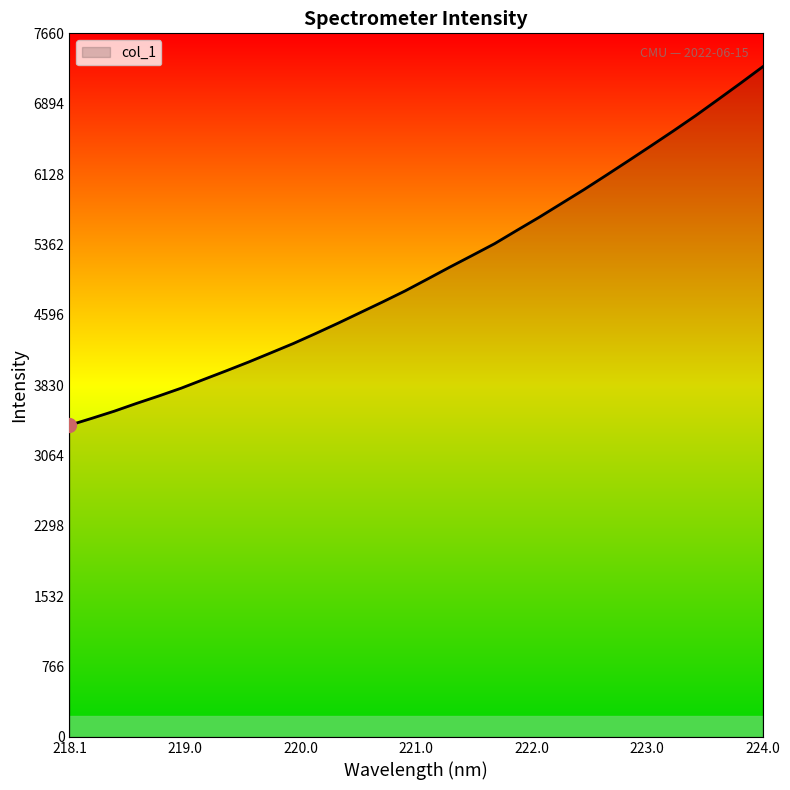

What is the smallest value displayed?

3393.2